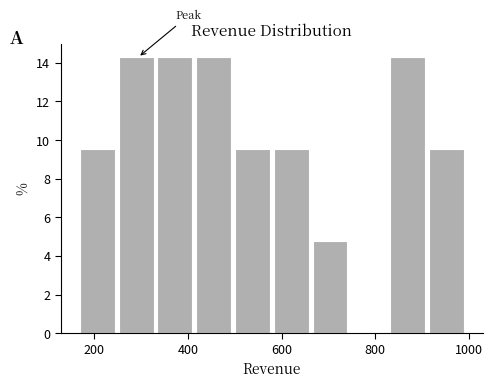

How tall is the bar that spans 340 to 420 on the x-axis? Neither the bar edges nor the heights are printed on the chart, so give them approximately, as read against the axes.

14.2